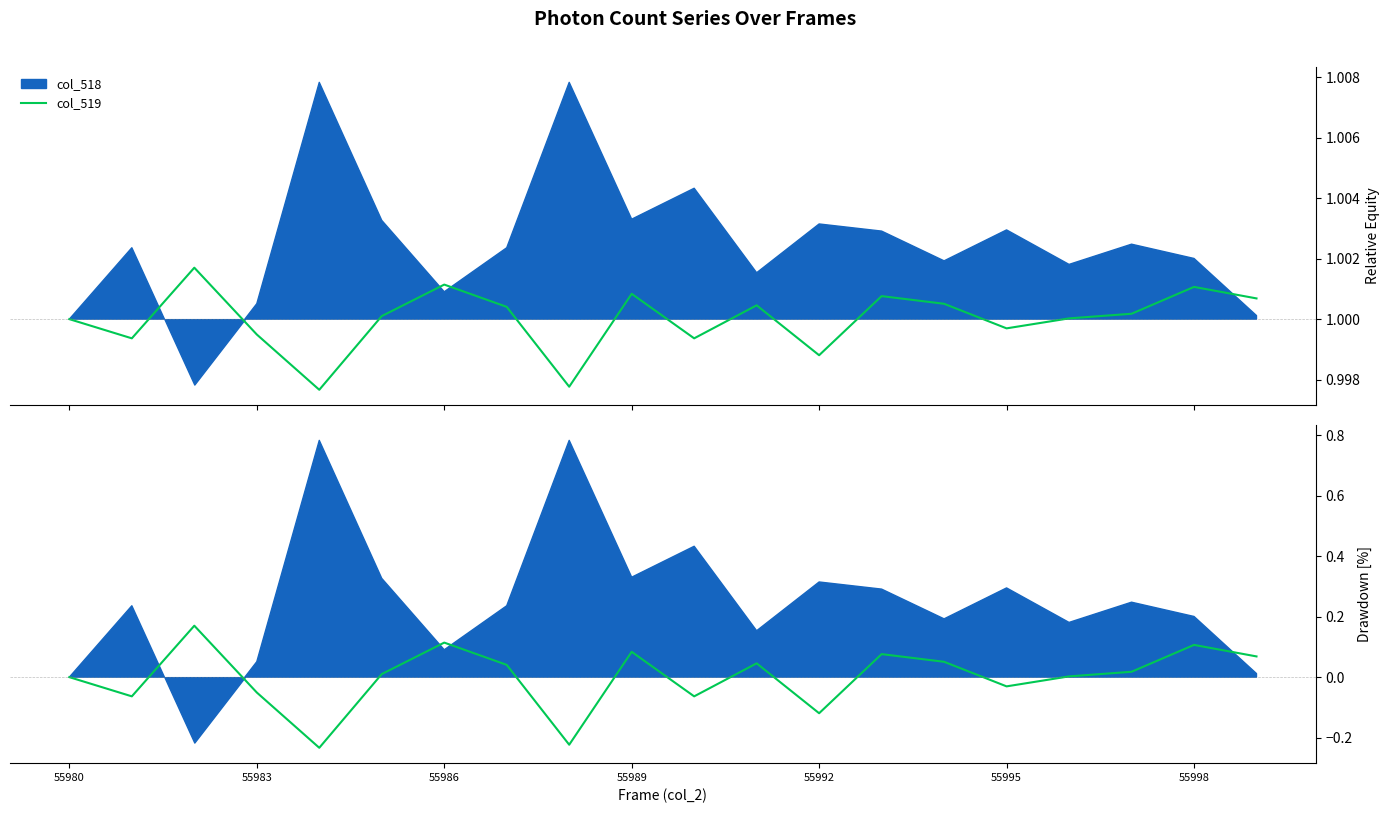

Between 55980 and 55995, which is larger?

55995